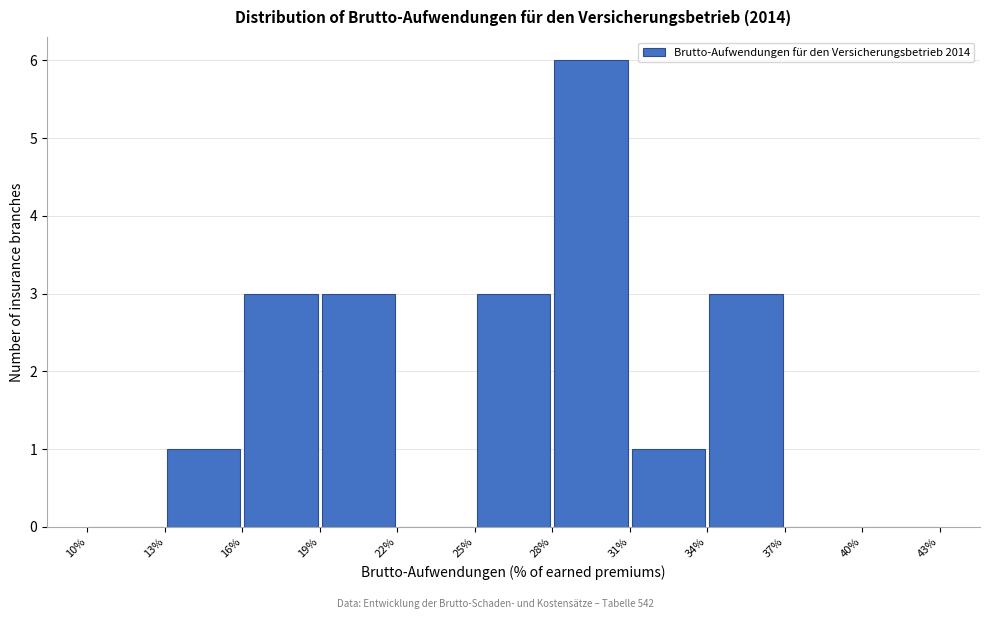

How tall is the bar that spans 28% to 31% on the x-axis? The values are not printed on the chart, so give them approximately, as read against the axis.

6